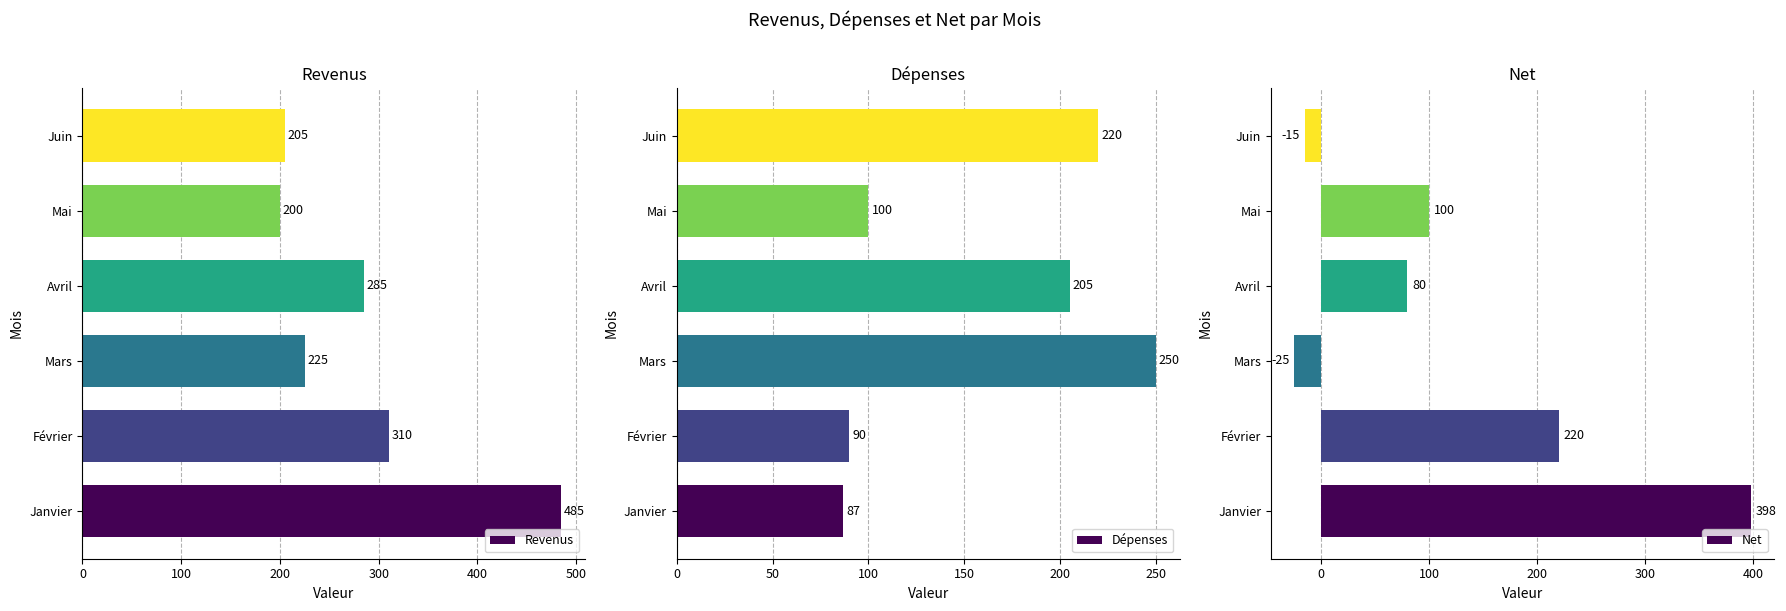

What is the approximate value of Dépenses at Mars, to the nearest 50?

250